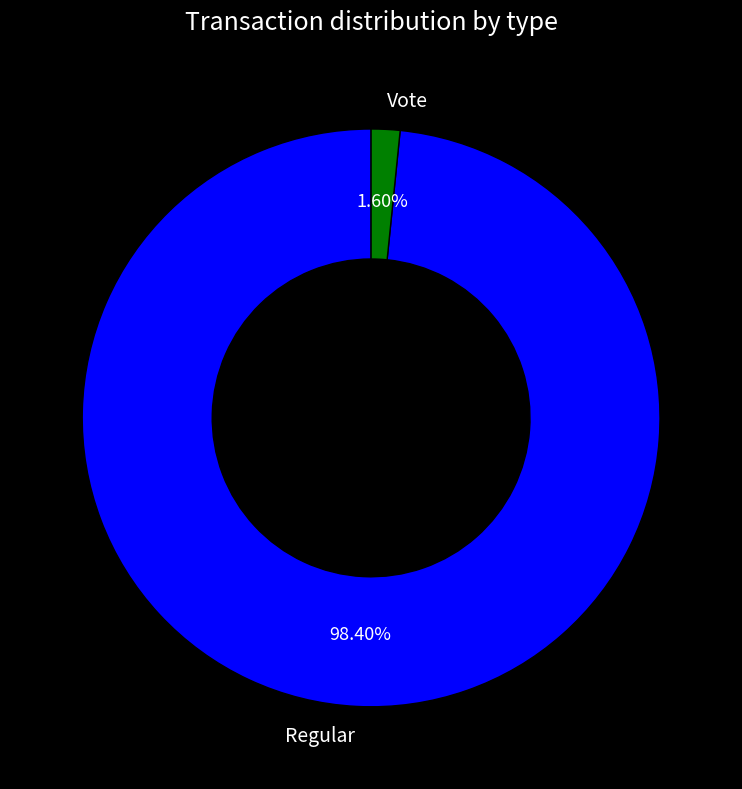

Count the number of slices in the pie.

2